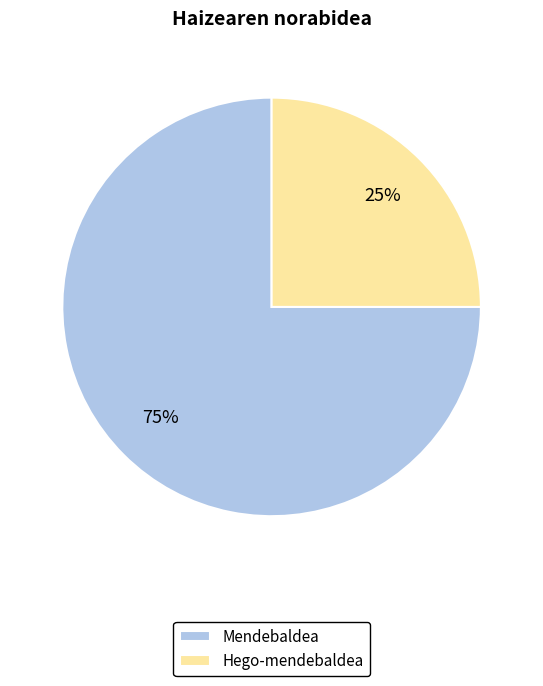

To the nearest percent, what is the difference between the largest and smallest slice percentages?

50%